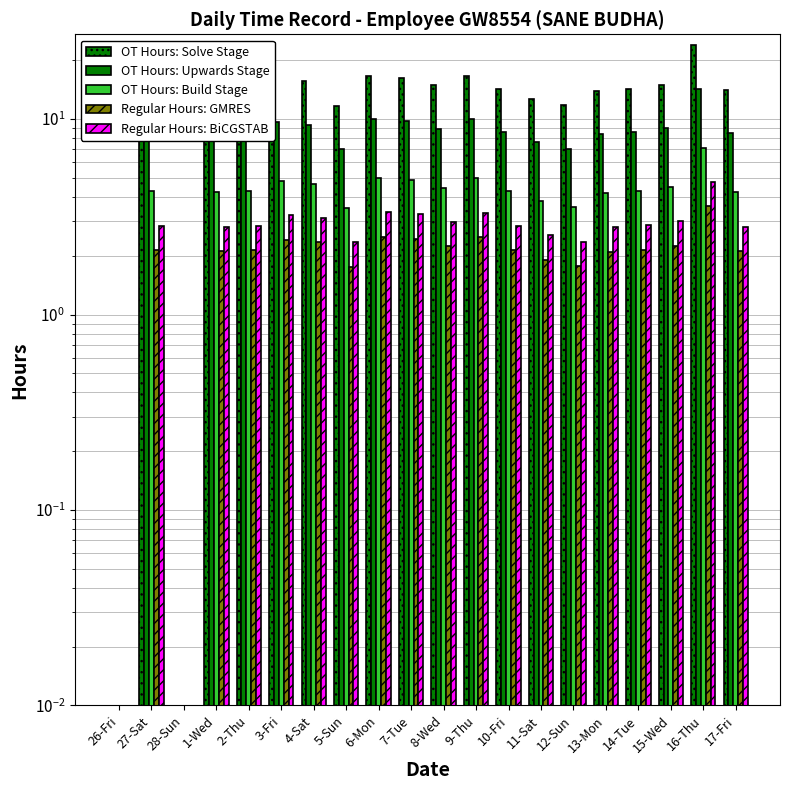

How many groups of bars are there?

20